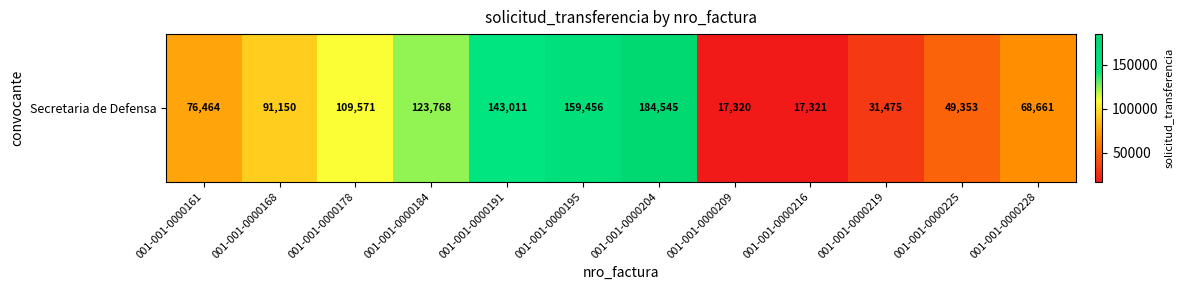

Rank the categories by value from highest to lowest.

001-001-0000204, 001-001-0000195, 001-001-0000191, 001-001-0000184, 001-001-0000178, 001-001-0000168, 001-001-0000161, 001-001-0000228, 001-001-0000225, 001-001-0000219, 001-001-0000216, 001-001-0000209